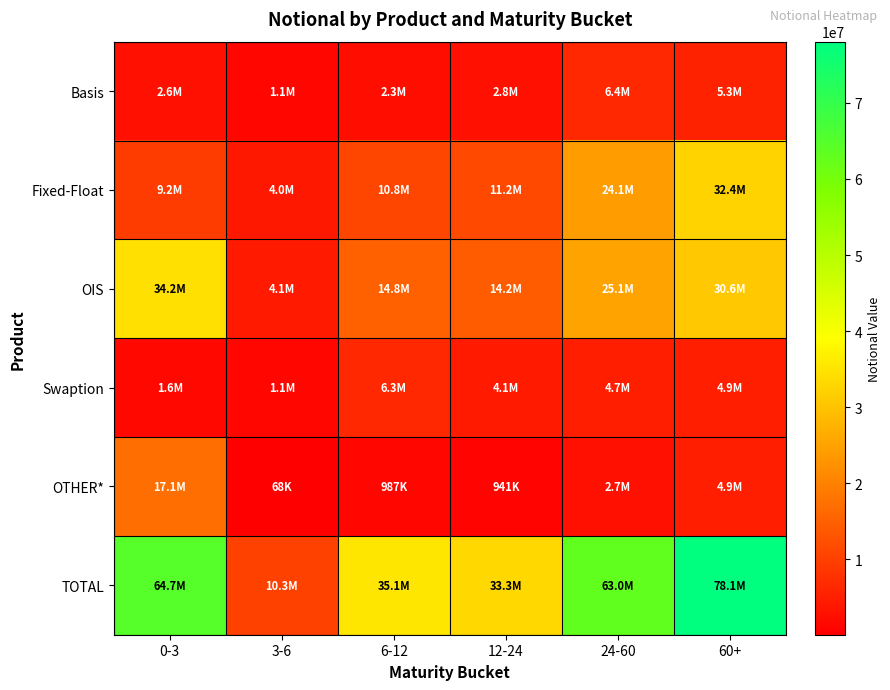

What is the difference between the highest and lowest values at 60+?

73203339